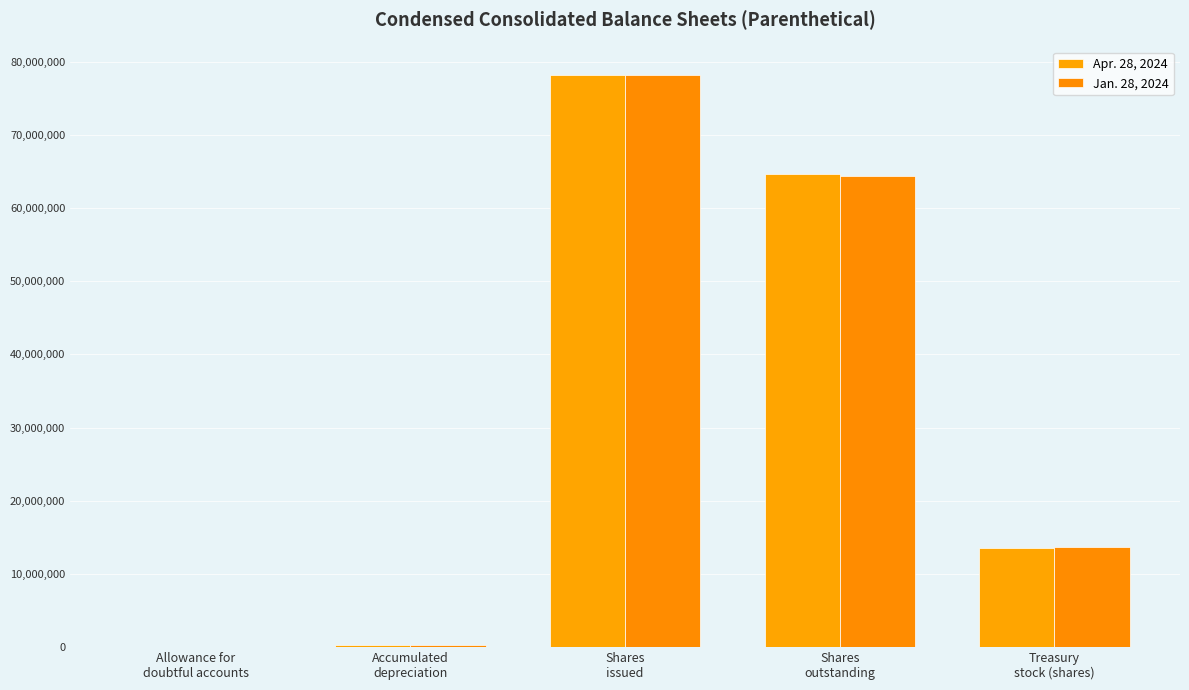

How many categories are shown in the chart?

5